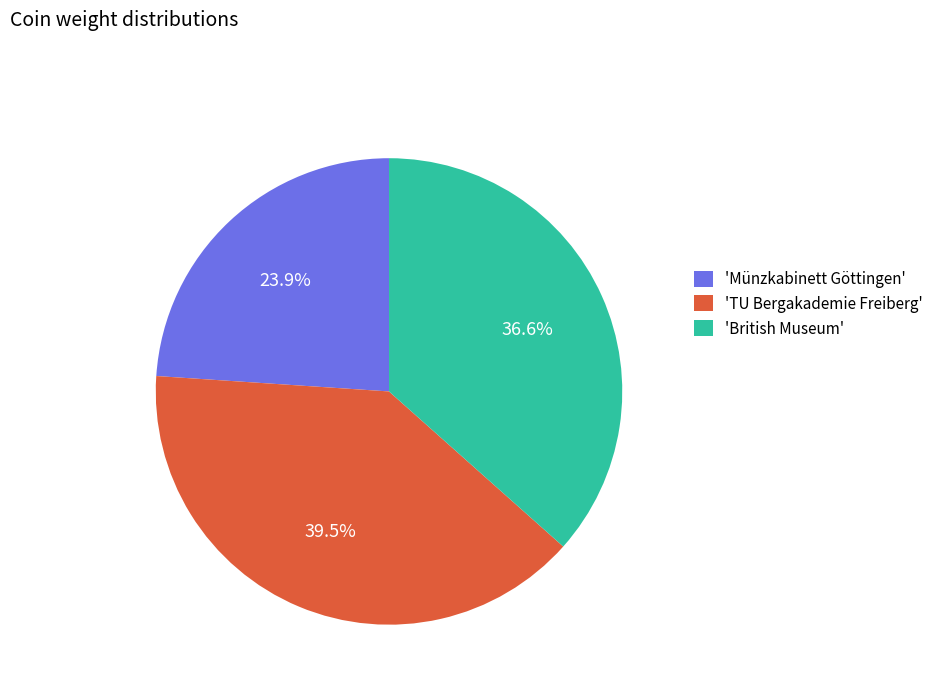

Is there any slice that represents more than half of the pie?

No